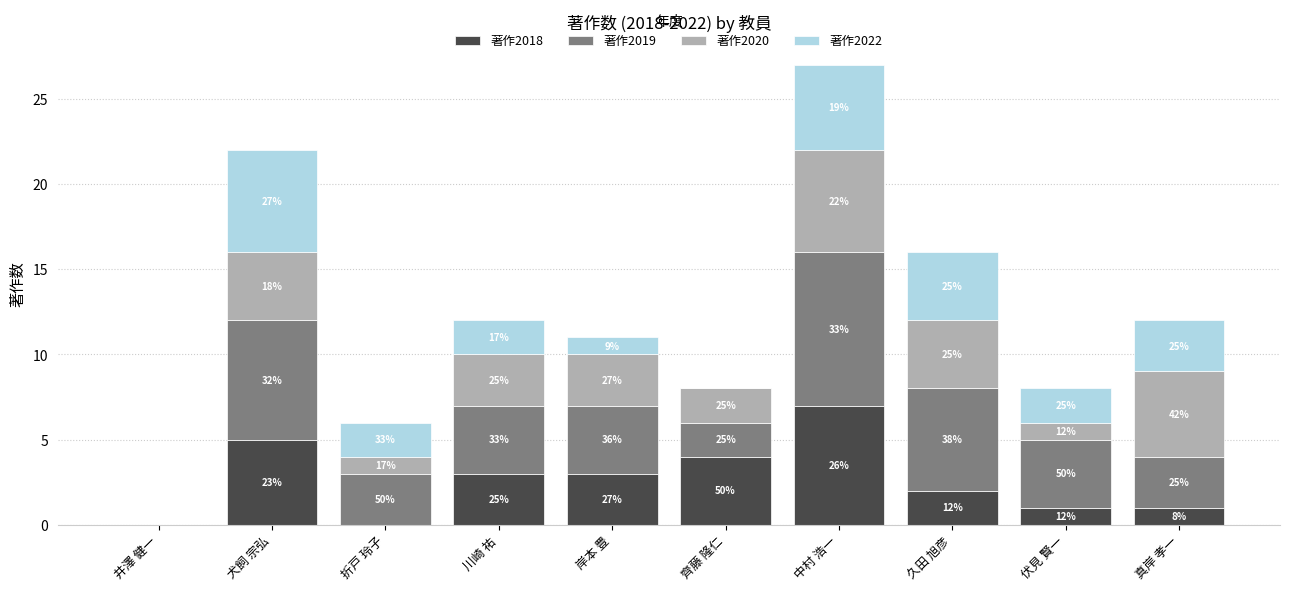

What position from the right is 齊藤 隆仁?

5